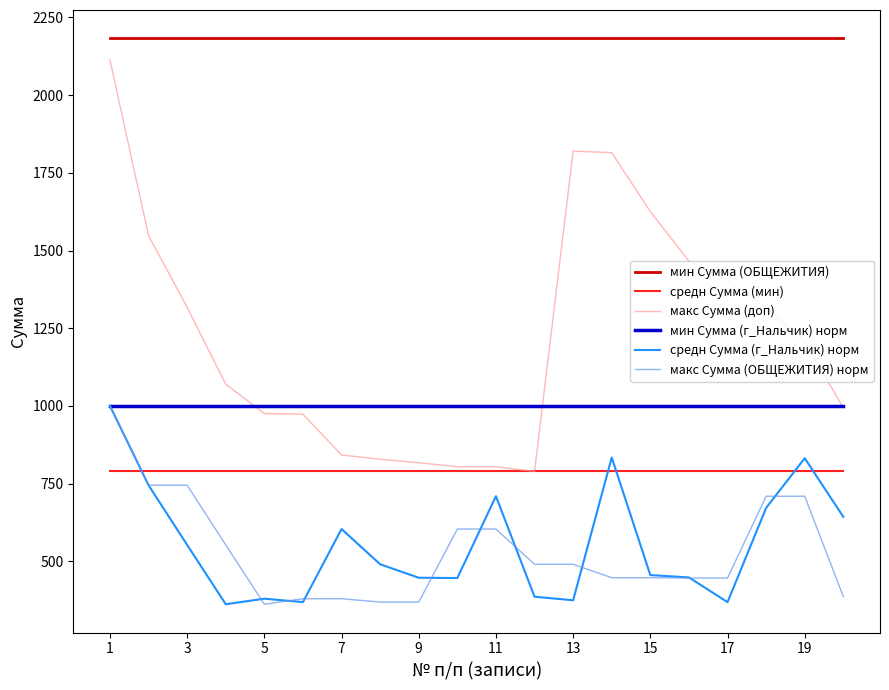

What is the minimum value shown in the chart?

361.5